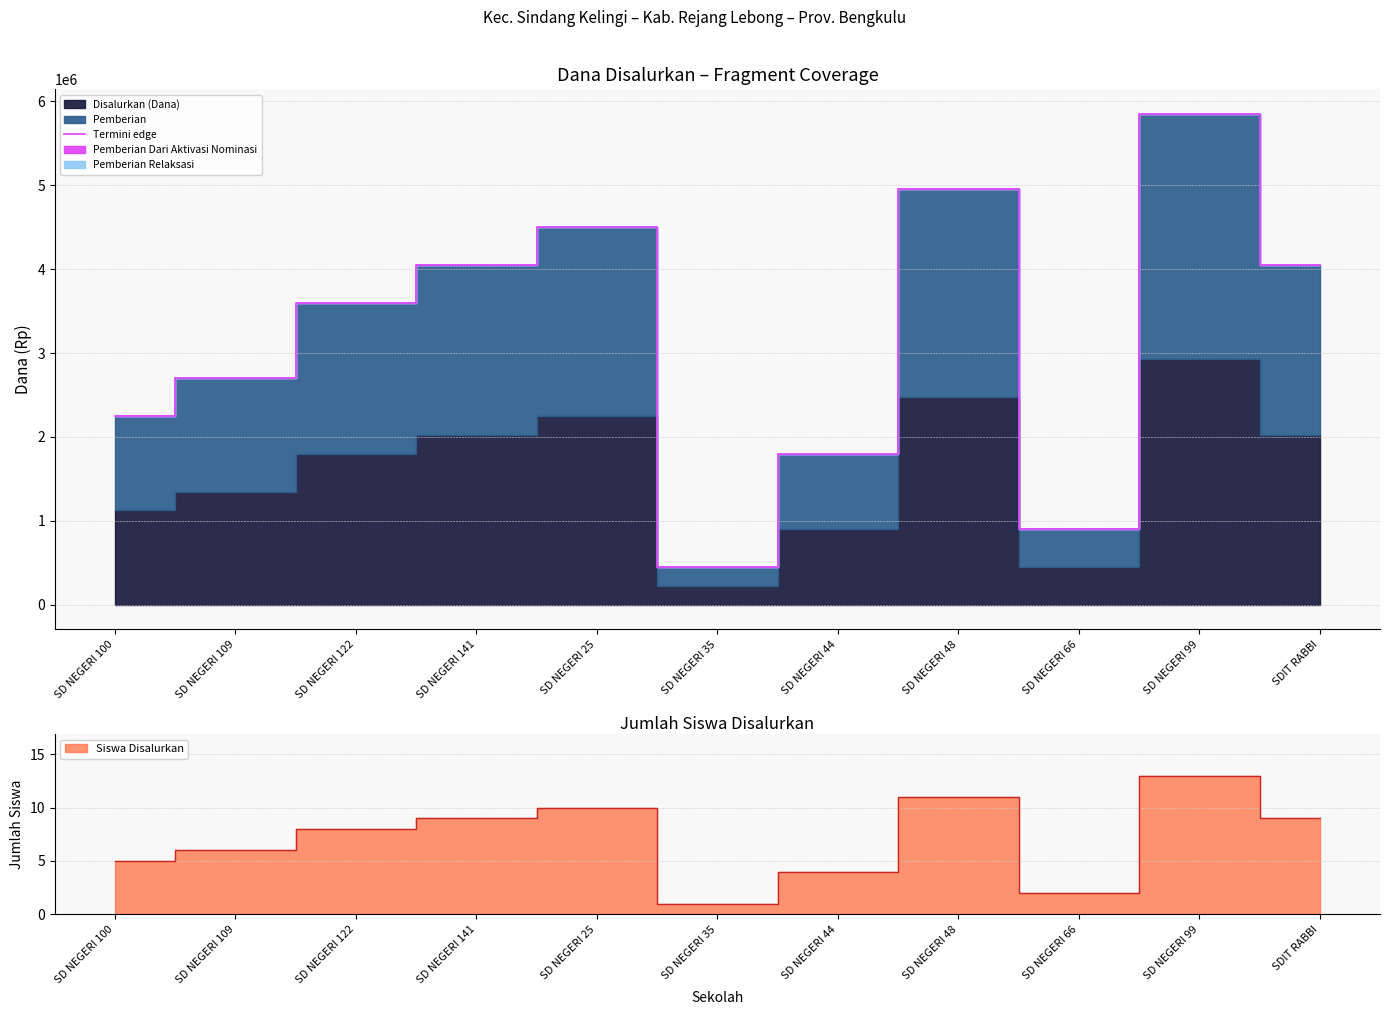

Which category has the highest value across all series?

SD NEGERI 99